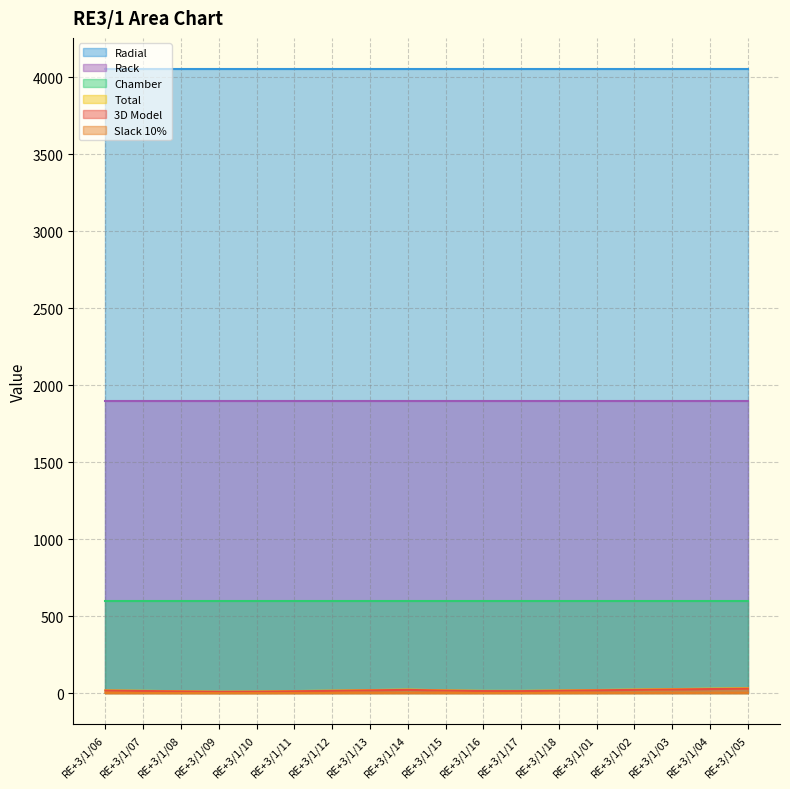

Is it true that Slack 10% equals 4.6 at RE+3/1/18?

False